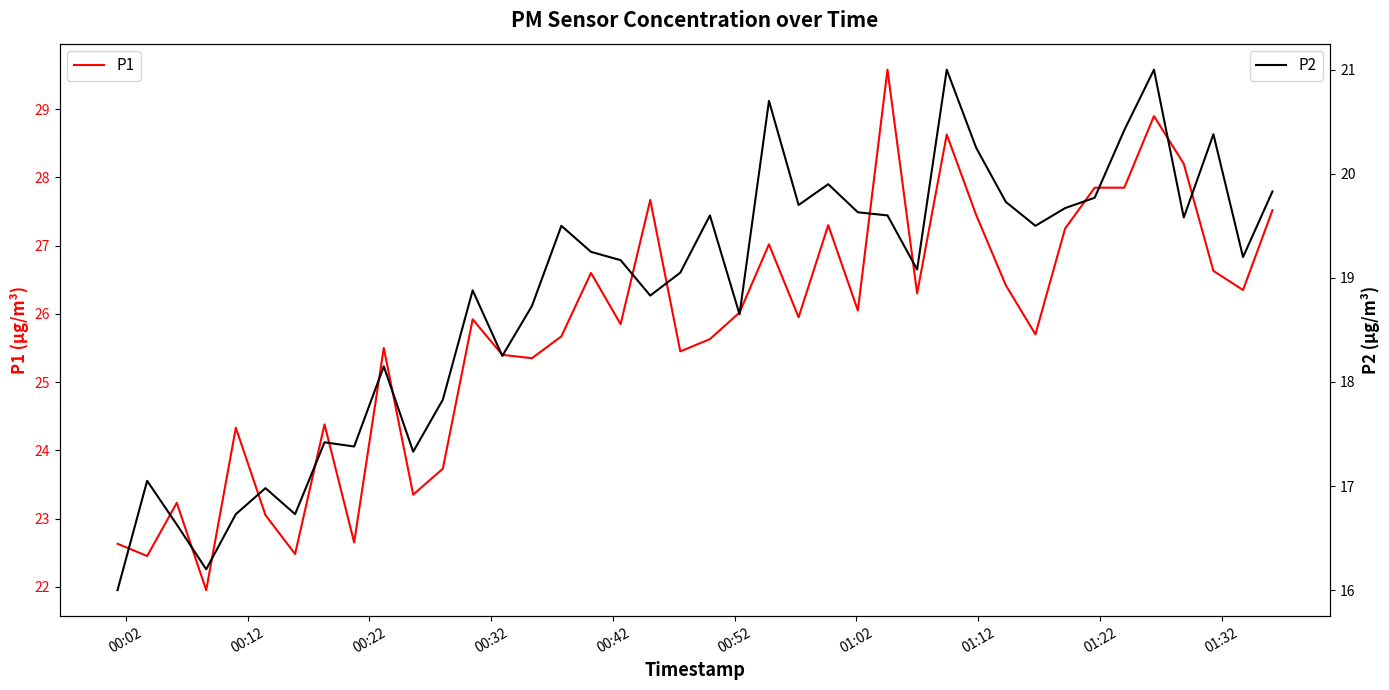

Which series has the largest total across all categories?

P1